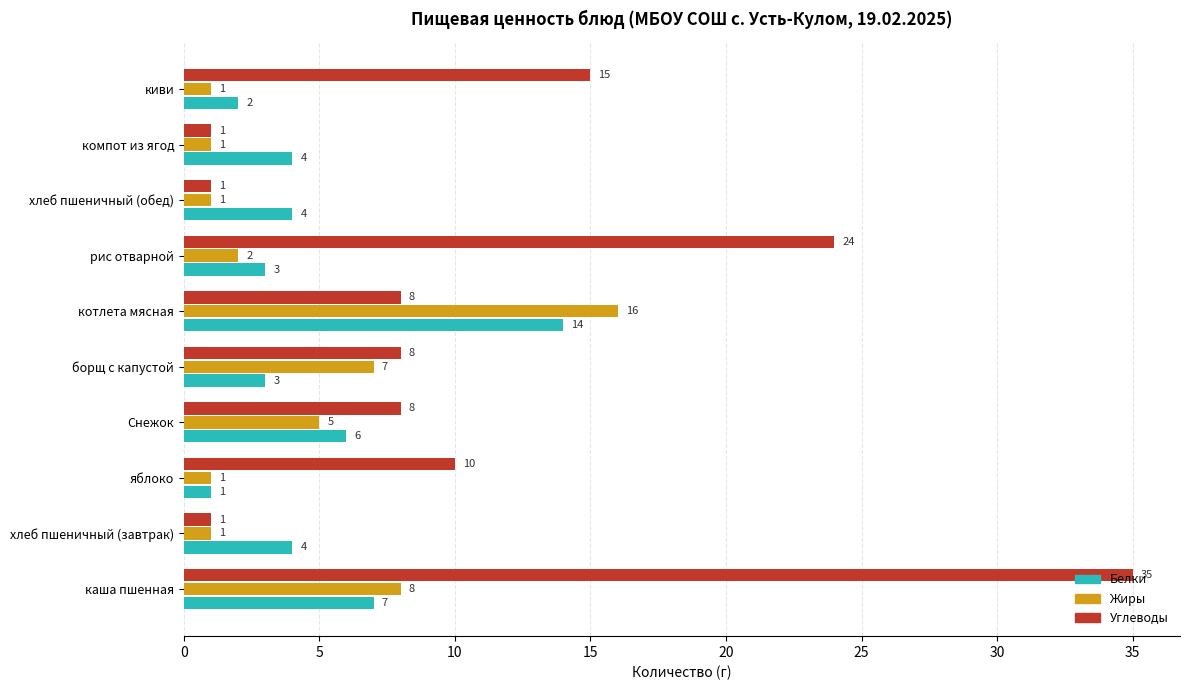

List the series in order of their peak value, highest first.

Углеводы, Жиры, Белки